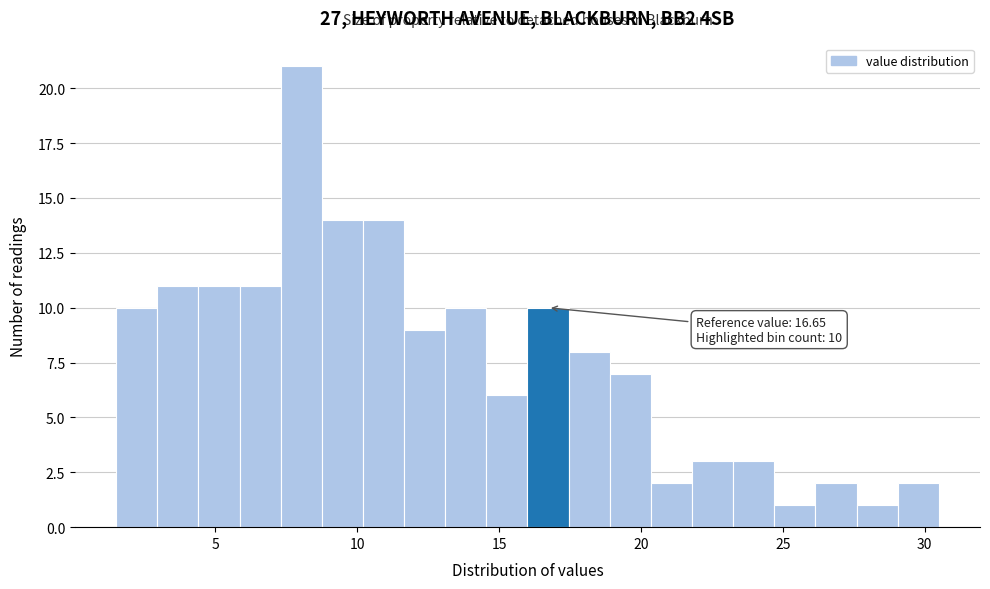

Around what value on the x-axis is the tallest bar? Give the approximate position of its centre, as read against the axis.

8.0